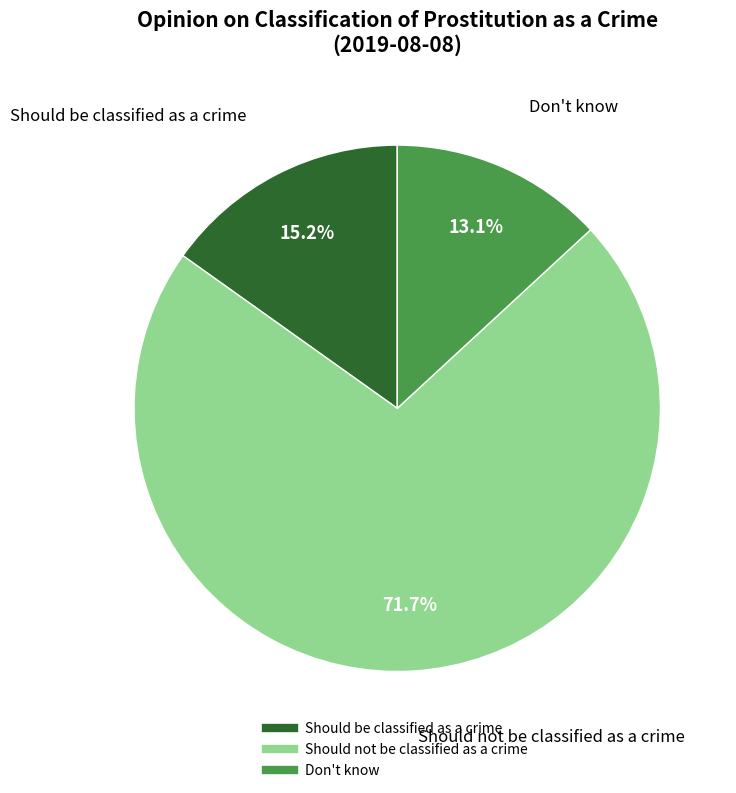

Rank the categories by value from lowest to highest.

Don't know, Should be classified as a crime, Should not be classified as a crime